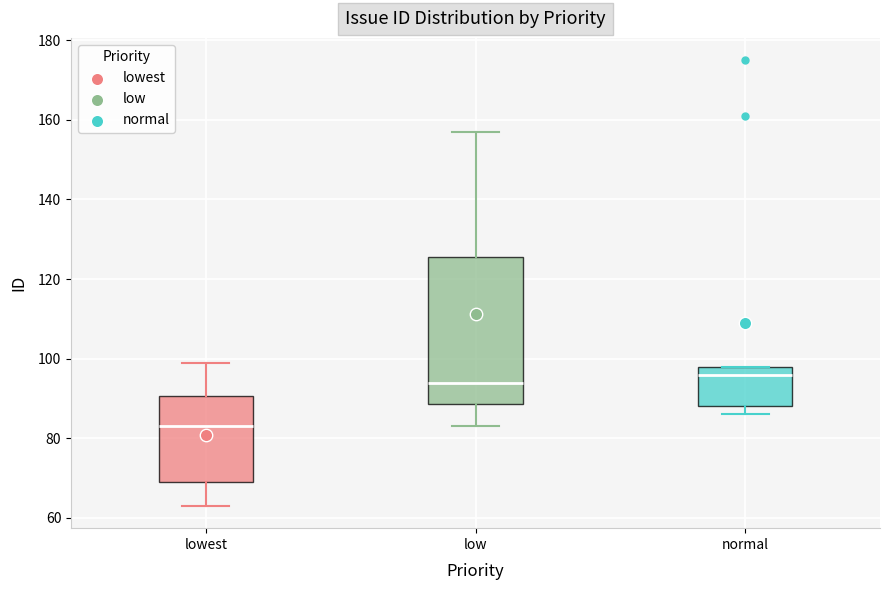

Which box is the tallest, from its lower edge to its upper edge?

low